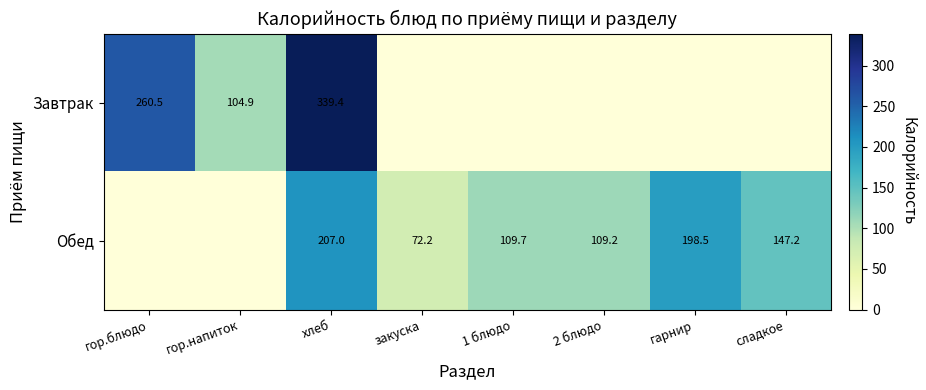

The Обед series shows 72.2 at закуска. True or false?

True